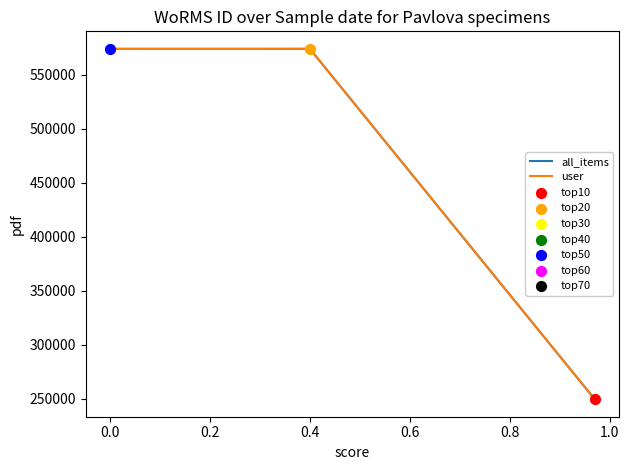

What is the lowest value of the all_items series?

249731